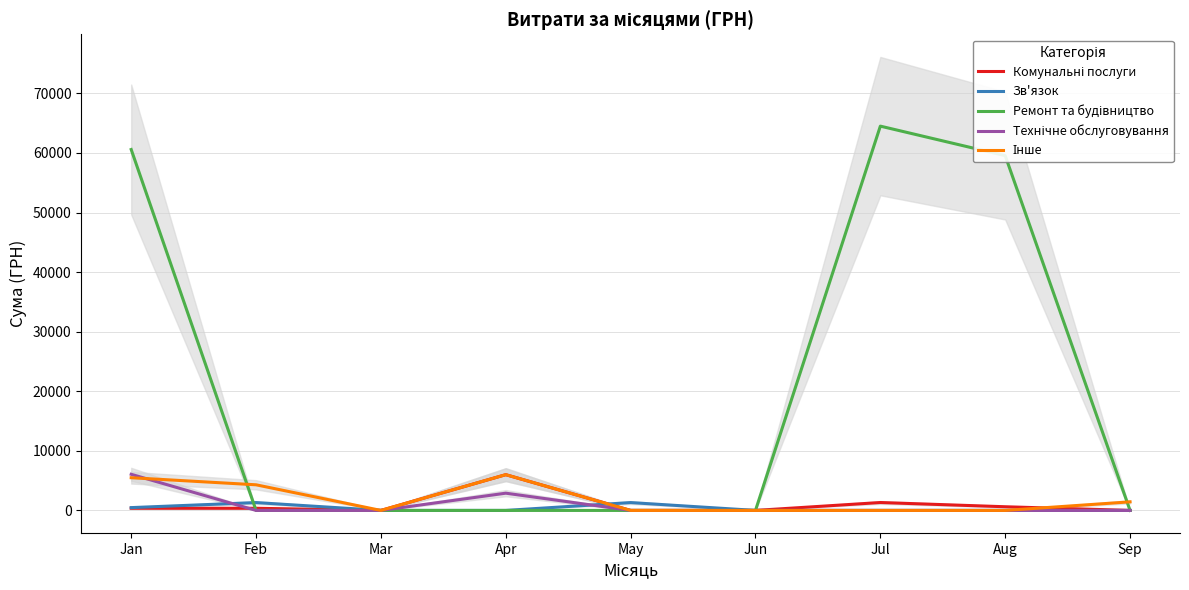

True or false: Інше has more than 1 points higher than both neighbors.

False